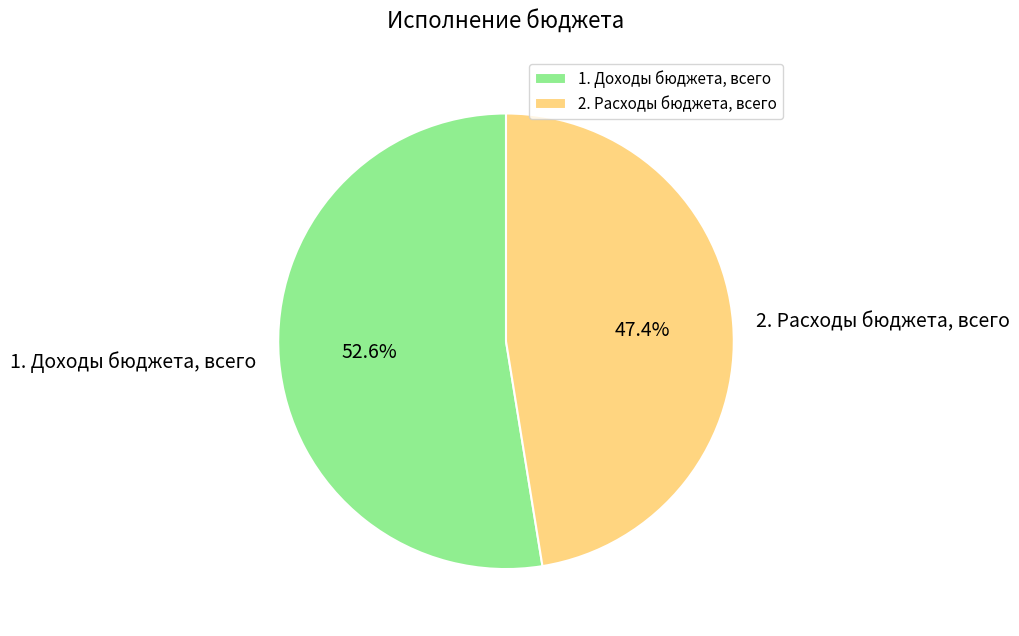

How many segments does this pie chart have?

2